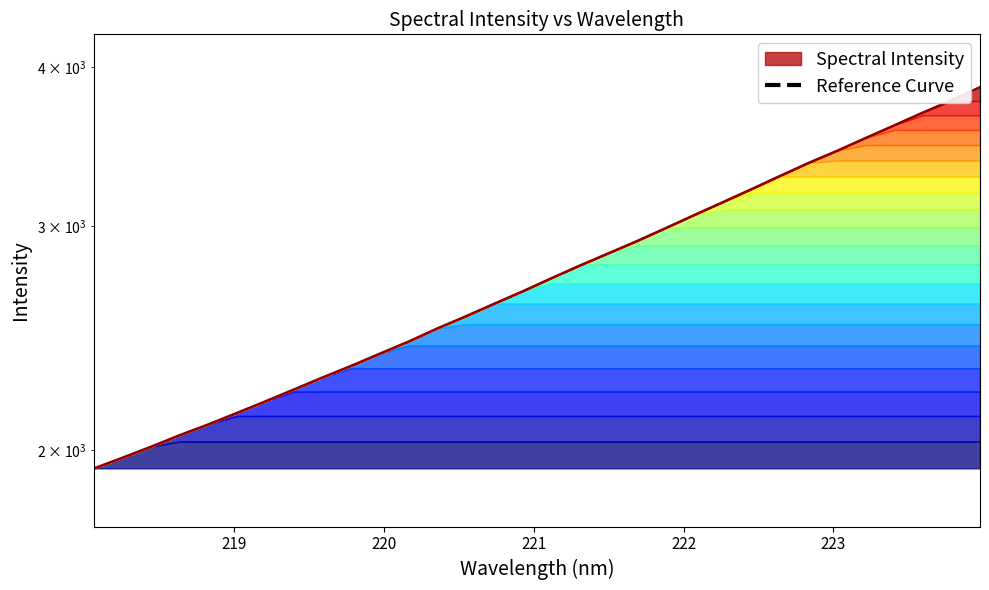

What is the greatest value displayed?

3858.3